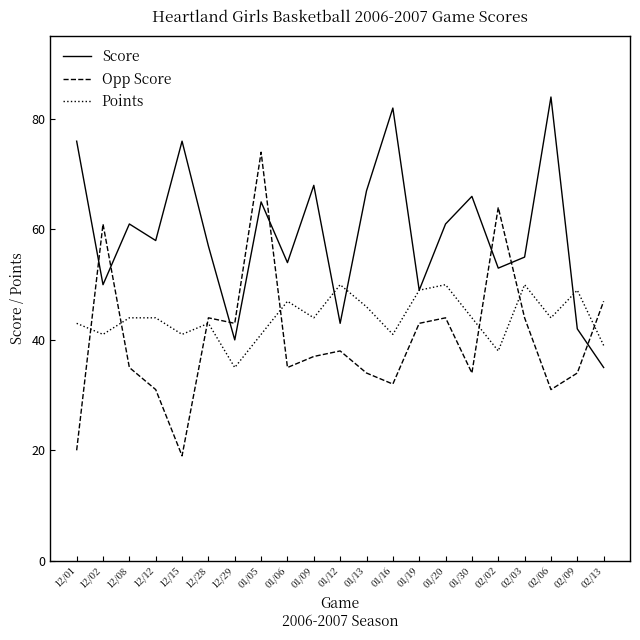

What is the difference between the second highest and minimum values in the Opp Score series?

45